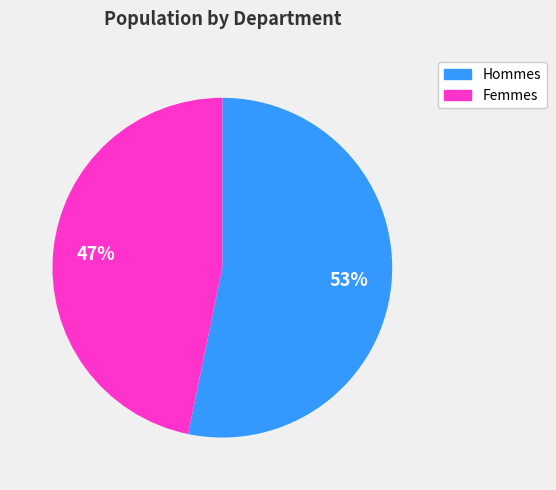

To the nearest percent, what is the average slice percentage?

50%